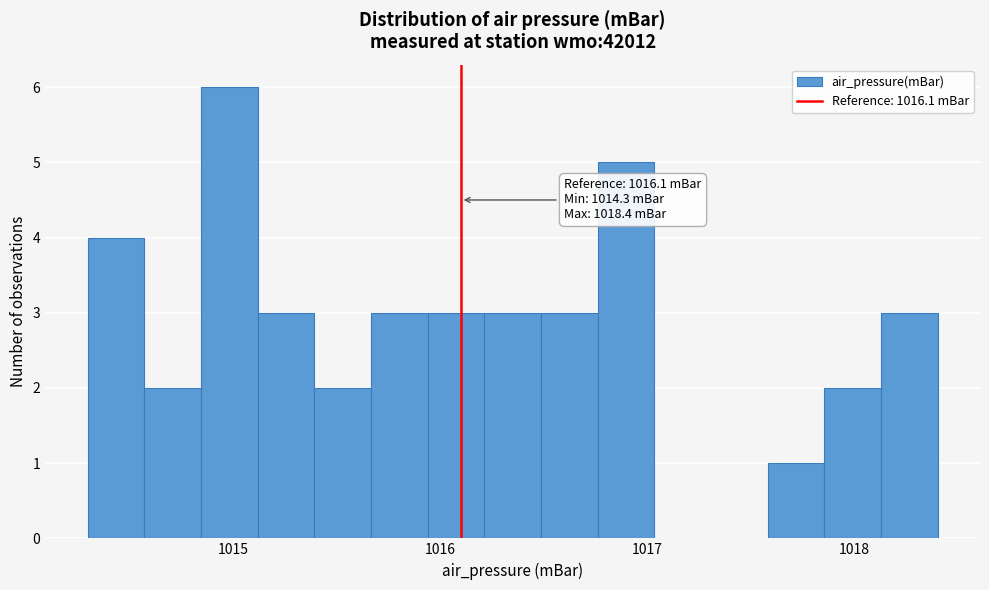

Around what value on the x-axis is the tallest bar? Give the approximate position of its centre, as read against the axis.

1015.0